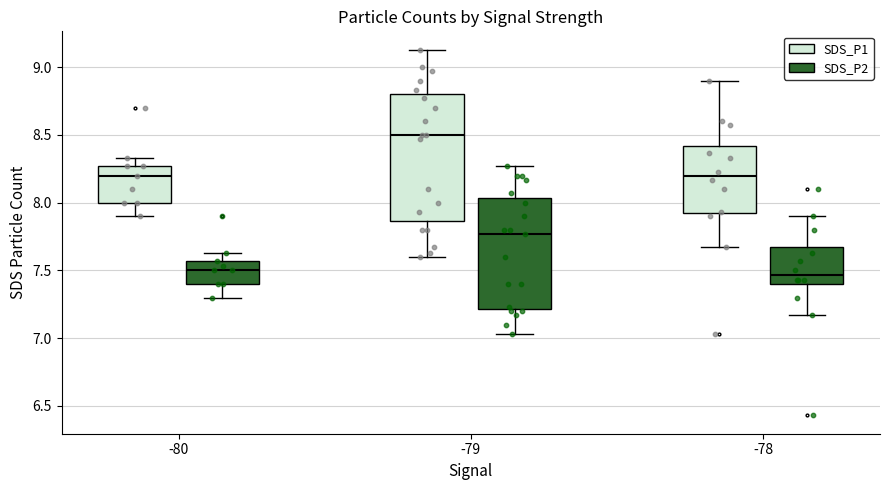

Where does the lower whisker of the box for -78 (SDS_P1) end on the y-axis? The values are not printed on the chart, so give them approximately, as read against the axis.

7.65